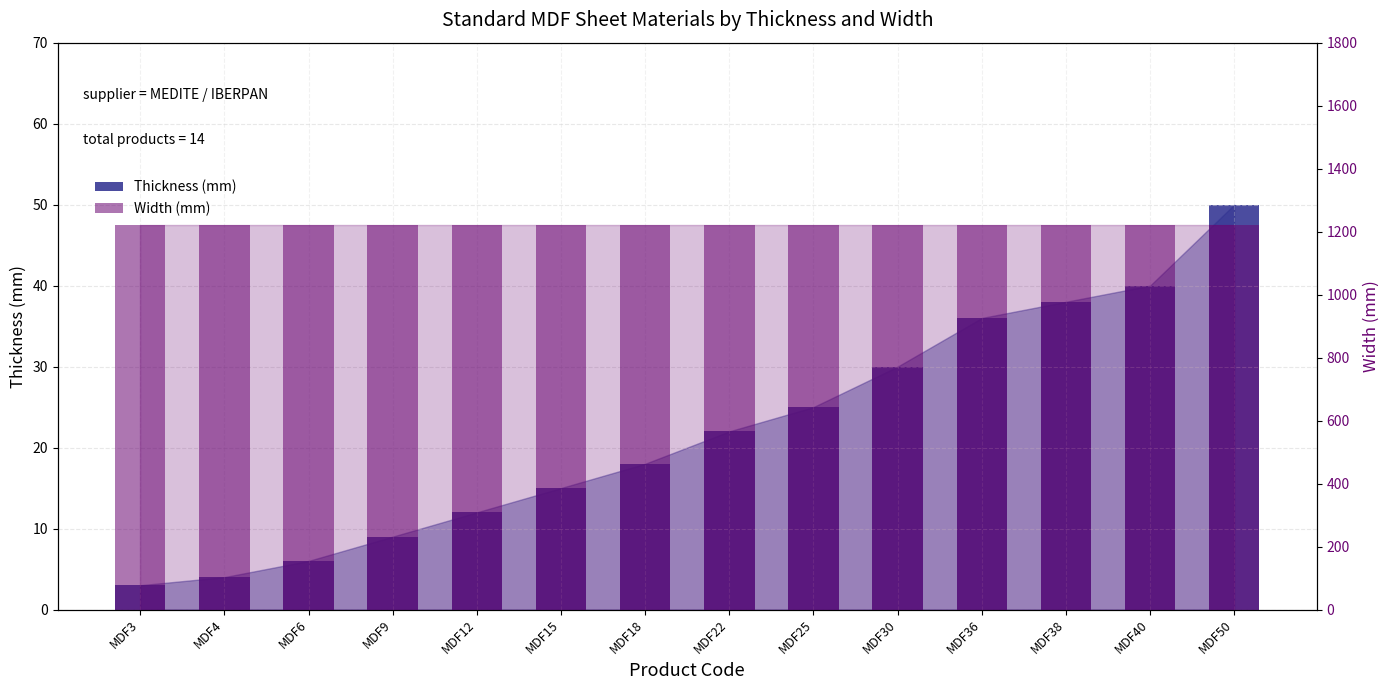

Rank the series by their average value, from lowest to highest.

Thickness (mm), Width (mm)